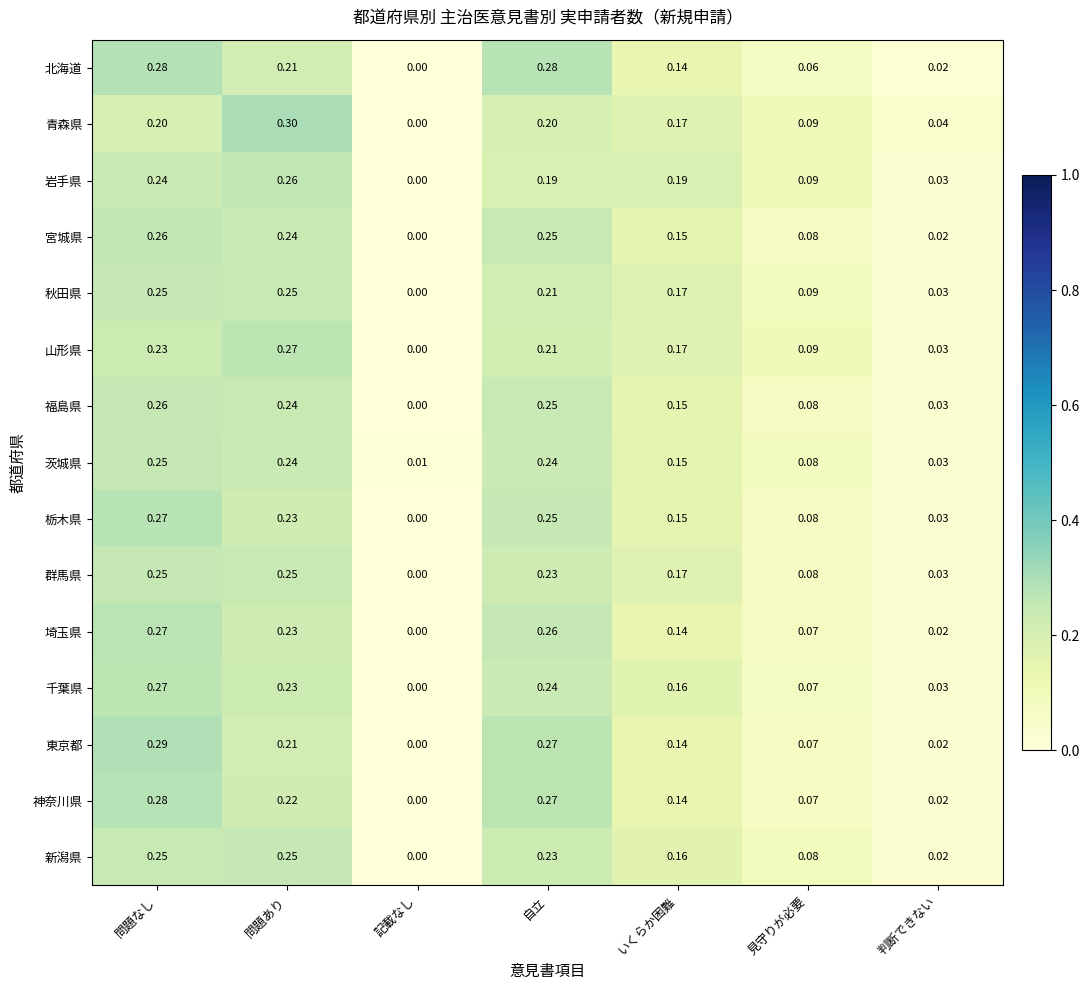

Count the number of categories in the chart.

7